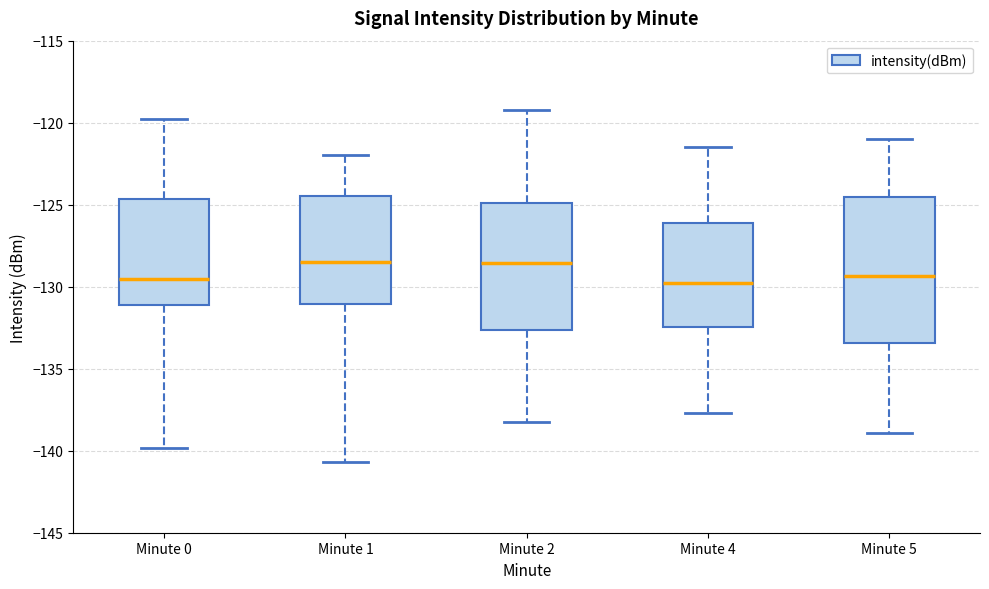

Comparing the boxes themselves (not the whiskers), which one is the tallest?

Minute 5